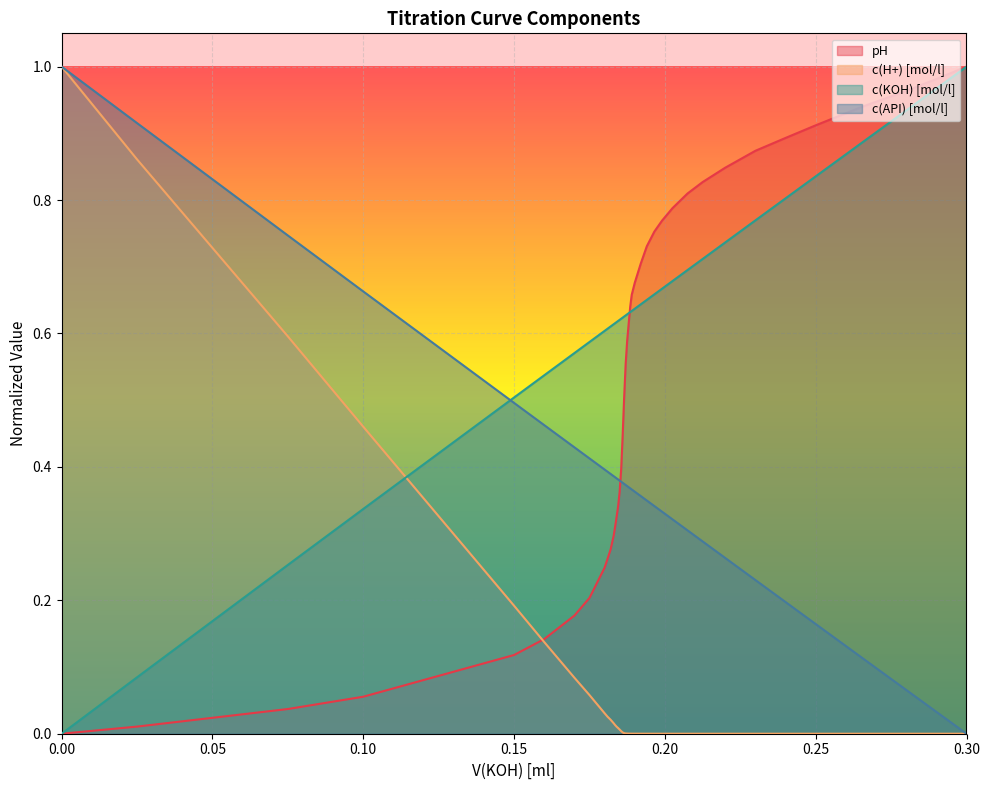

Where do c(KOH) [mol/l] and c(H+) [mol/l] first cross each other?

0.10 and 0.15